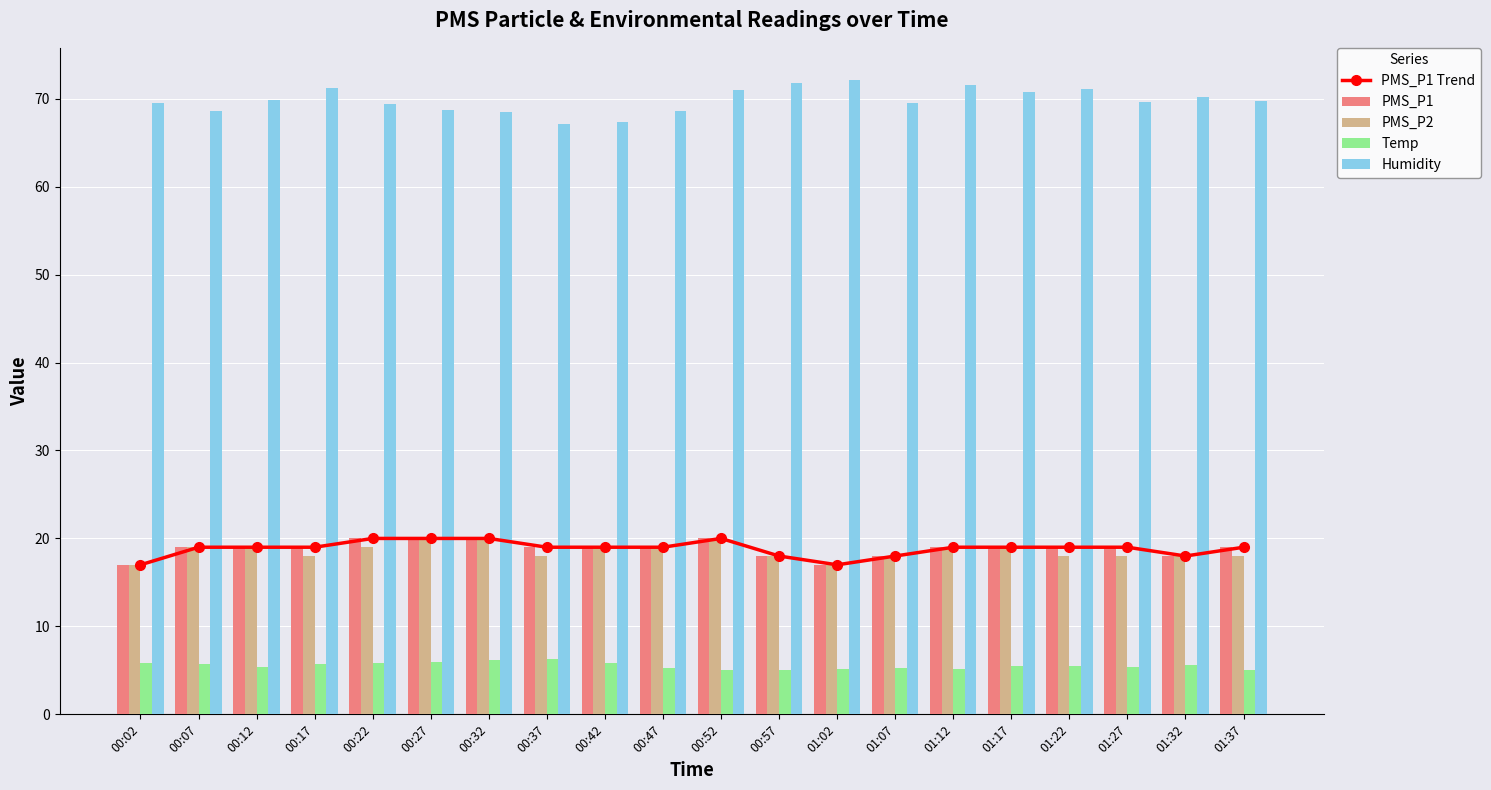

At which label is PMS_P2 closest to 18?

00:17